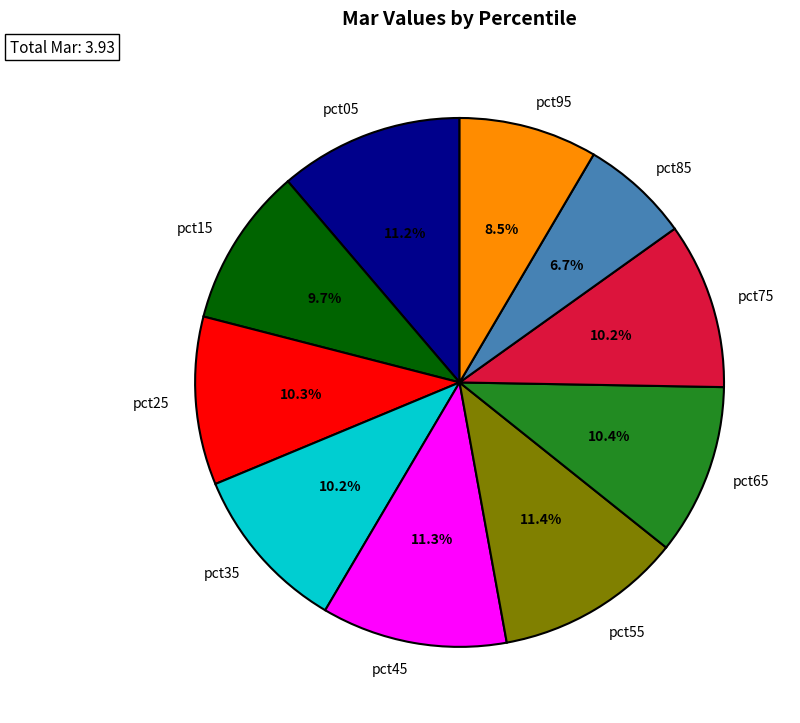

Combined, do pct75 and pct45 account for over 50%?

No